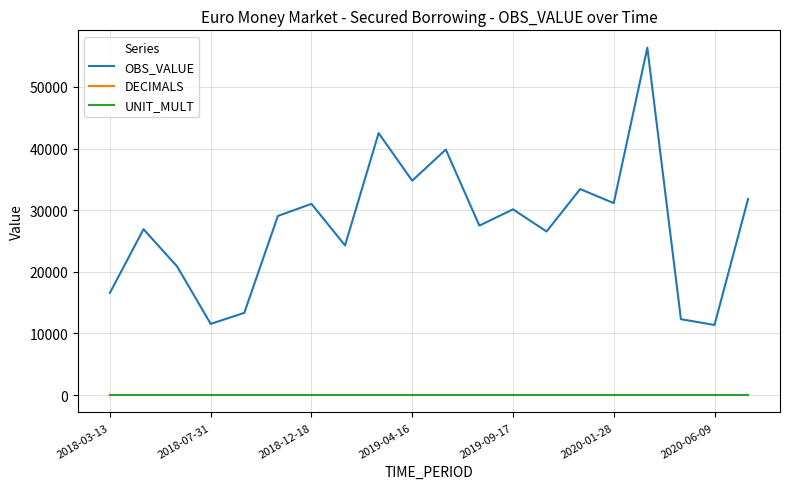

What are all the series names shown in the legend?

OBS_VALUE, DECIMALS, UNIT_MULT